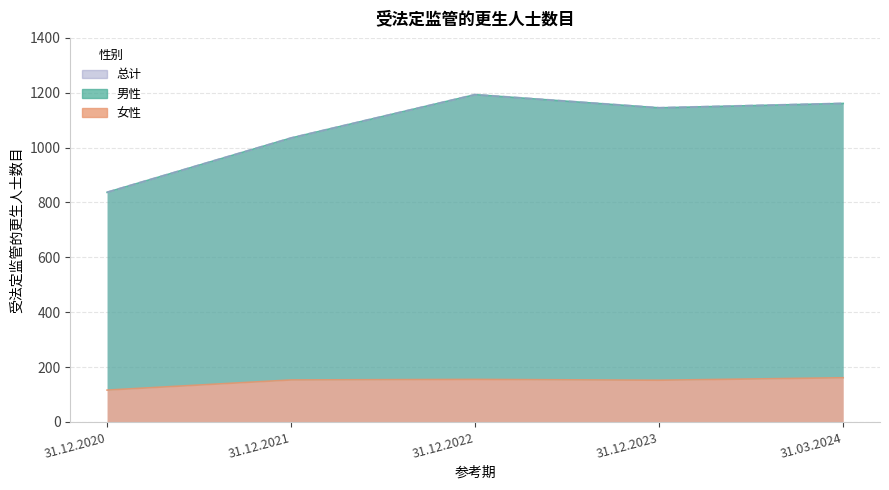

At how many categories does at least one series exceed 370?

5